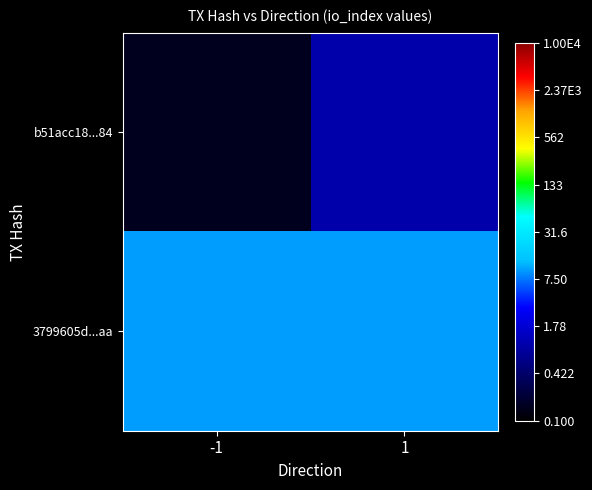

What is the spread (max minus min) of values at -1?

9.8